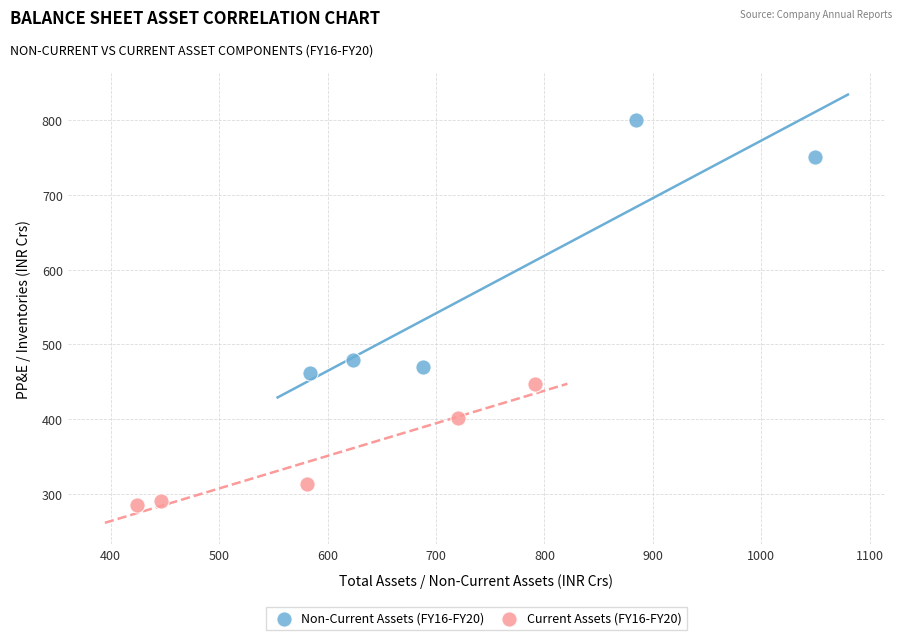

Which series reaches the minimum Y coordinate?

Current Assets (FY16-FY20)